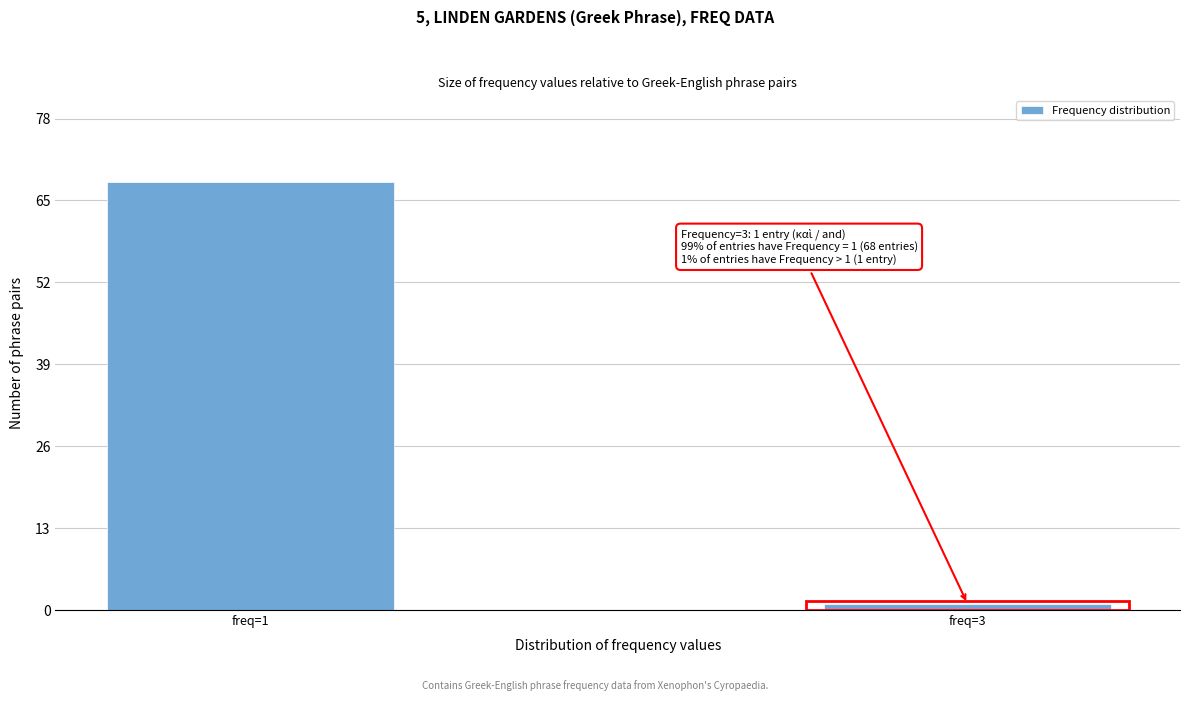

Reading left to right, what are all the values shown in this chart?

68	1